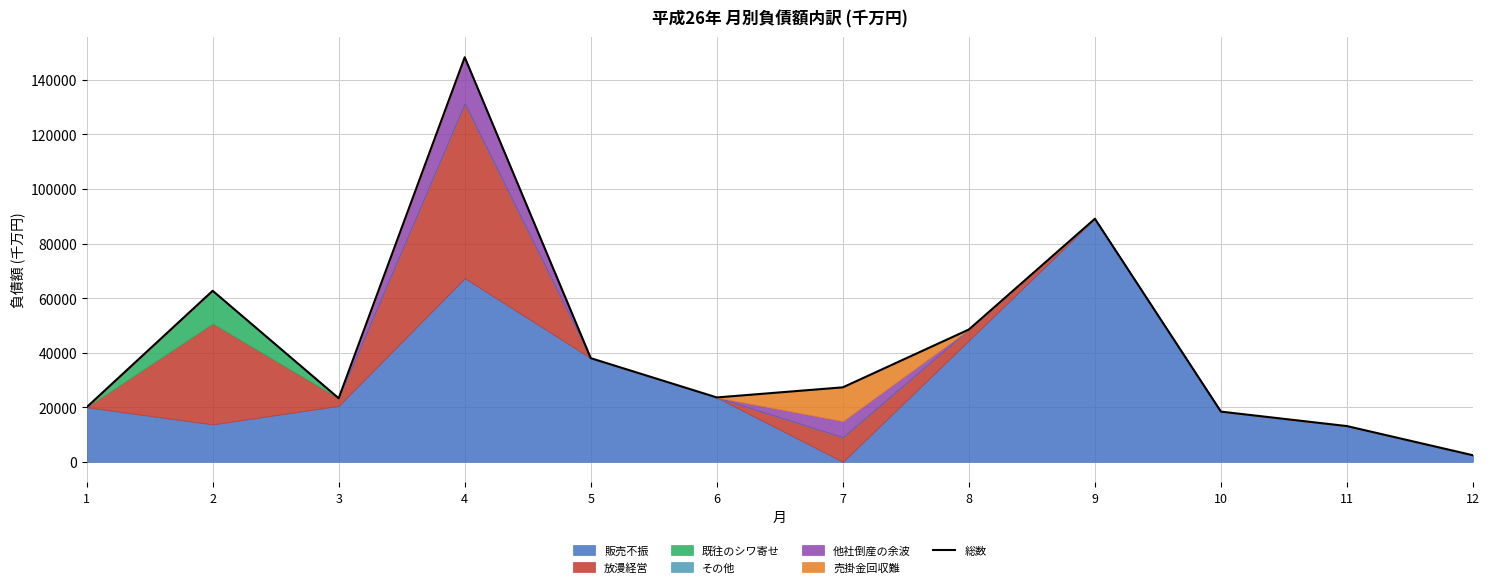

What is the sum of the values at 10 and 6?

42000